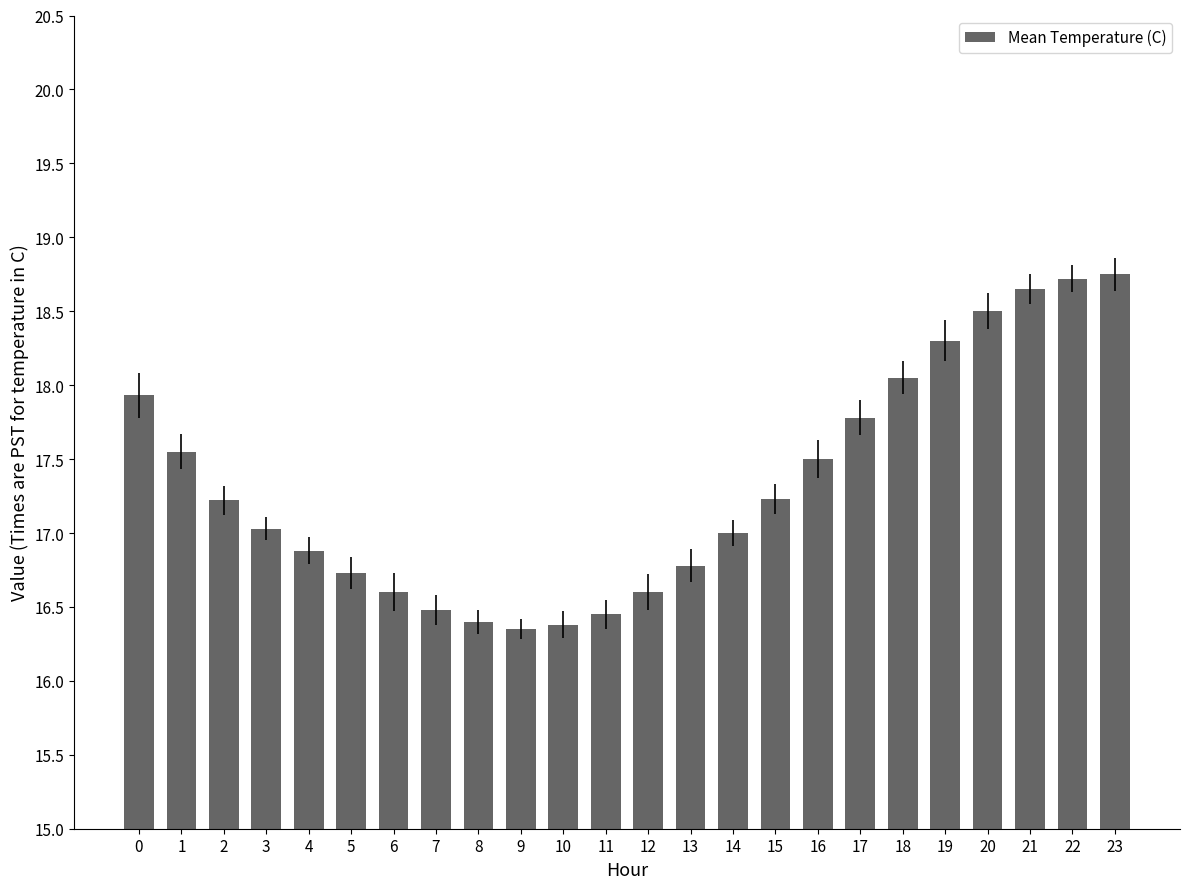

How many bars are there in total?

24